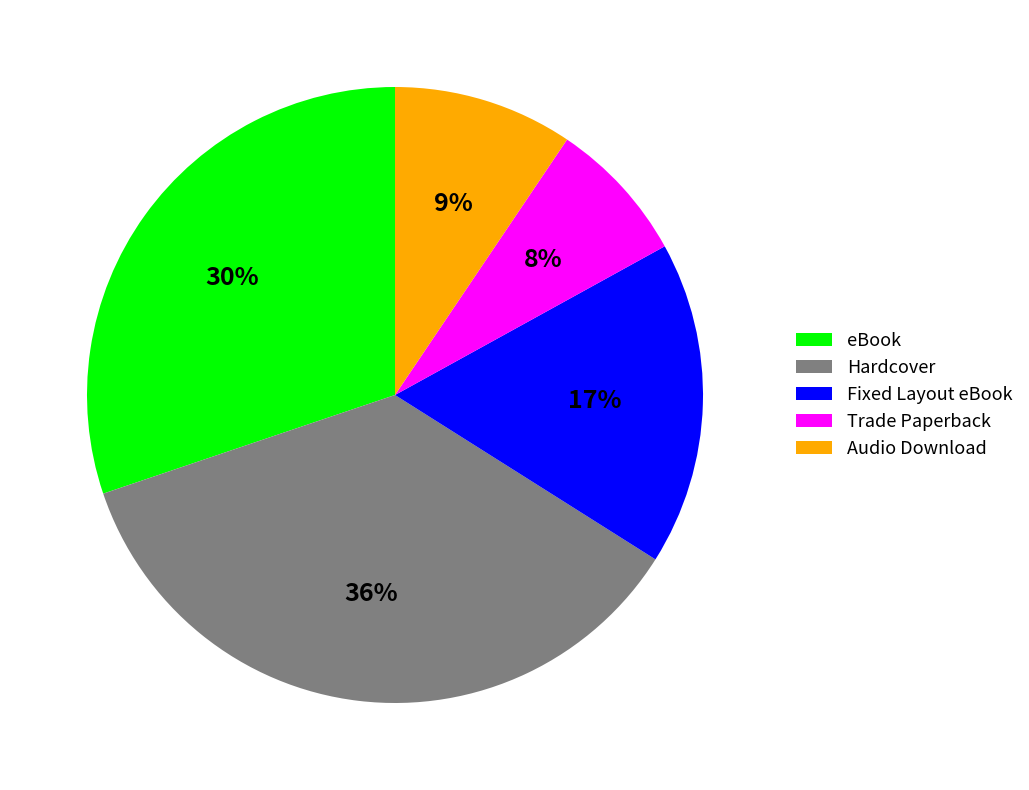

To the nearest percent, what is the combined percentage of Audio Download and Fixed Layout eBook?

26%